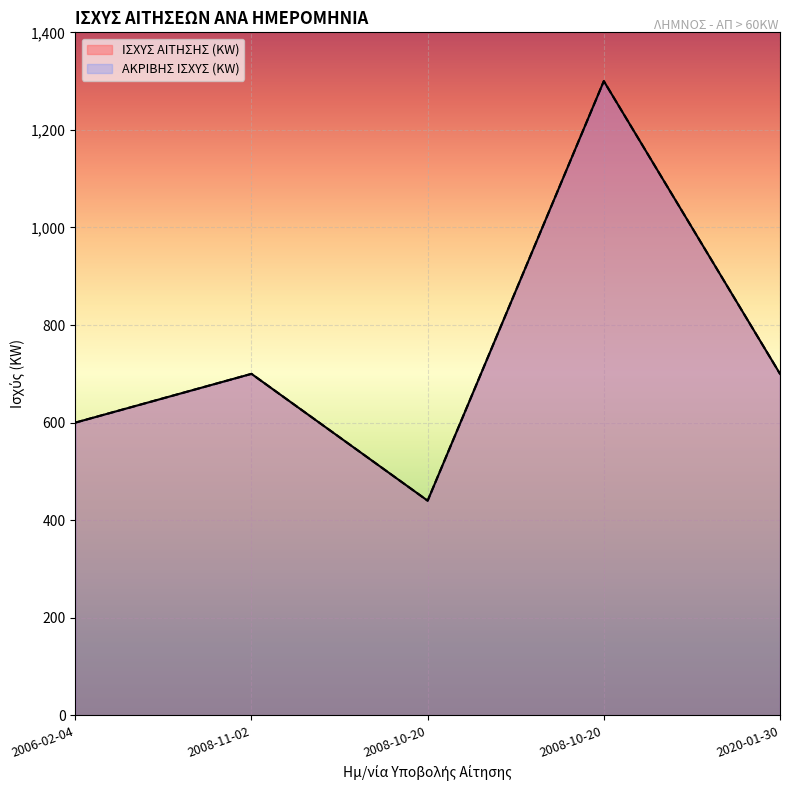

How many ΑΚΡΙΒΗΣ ΙΣΧΥΣ (KW) values are between 600 and 700?

3